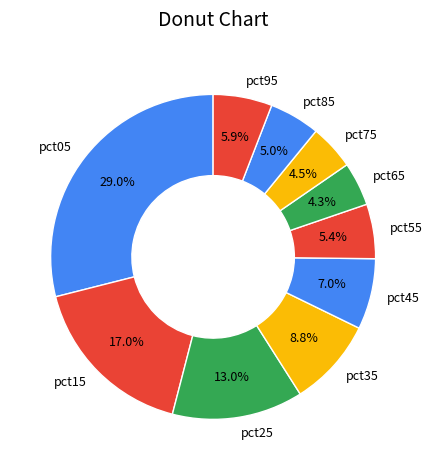

Is there any slice that represents more than half of the pie?

No